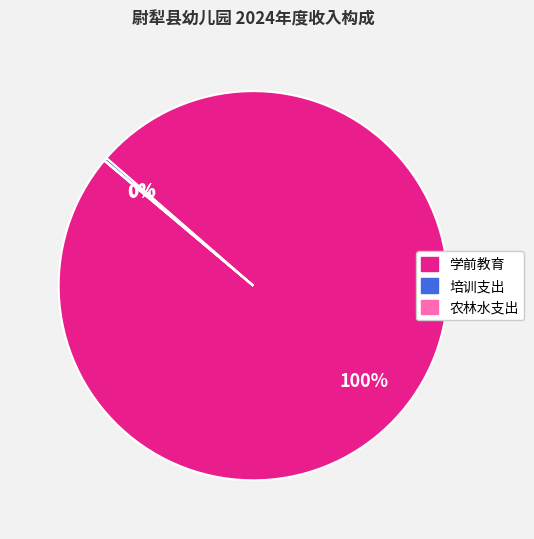

To the nearest percent, what is the difference between the largest and smallest slice percentages?

100%